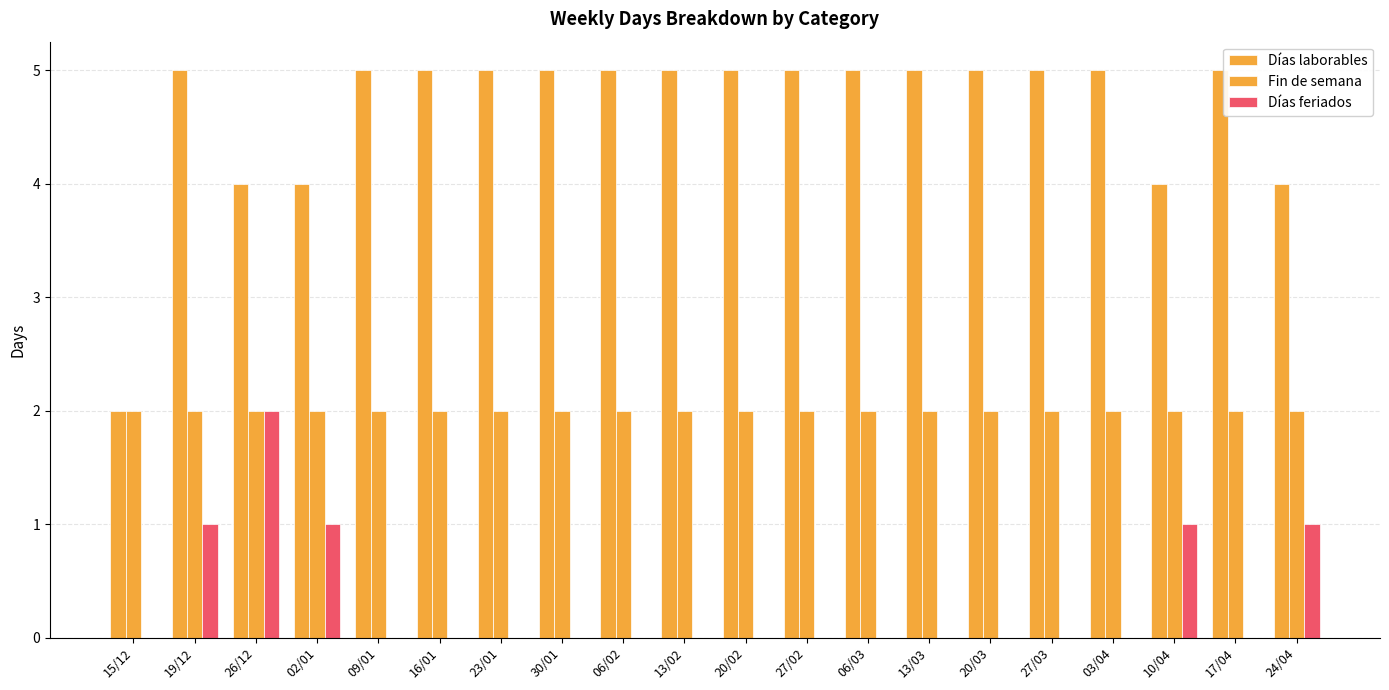

How many distinct data groups are displayed?

3